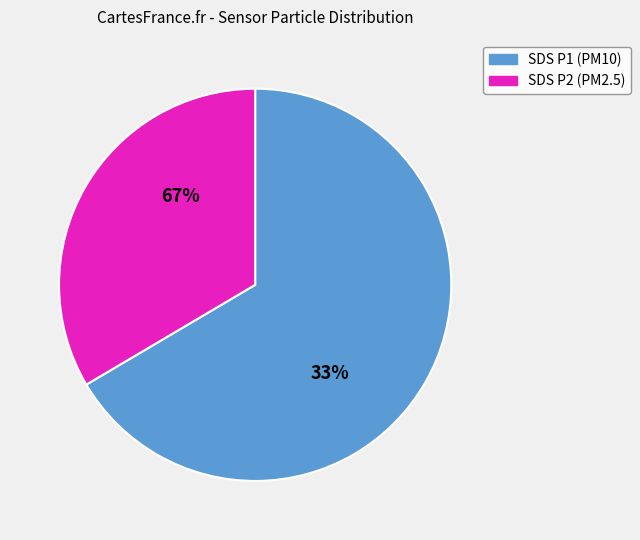

Which slice is the smallest?

SDS_P2